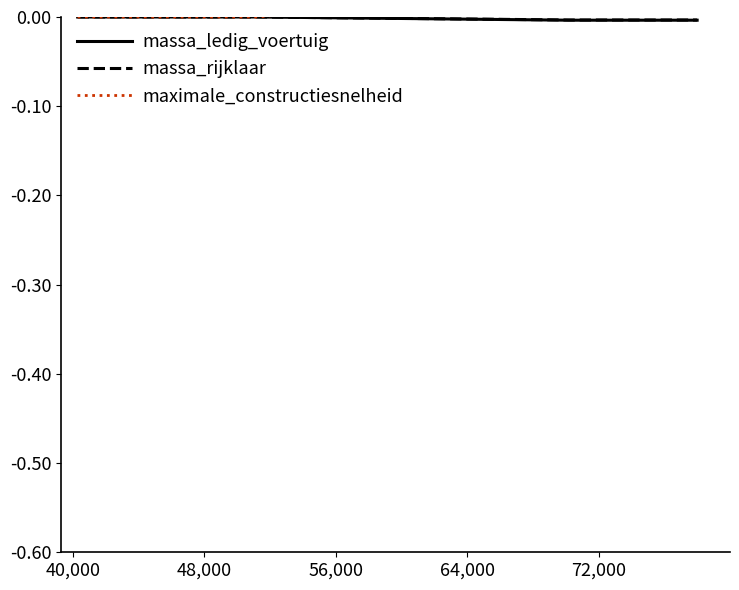

List the series in order of their peak value, highest first.

maximale_constructiesnelheid, massa_ledig_voertuig, massa_rijklaar